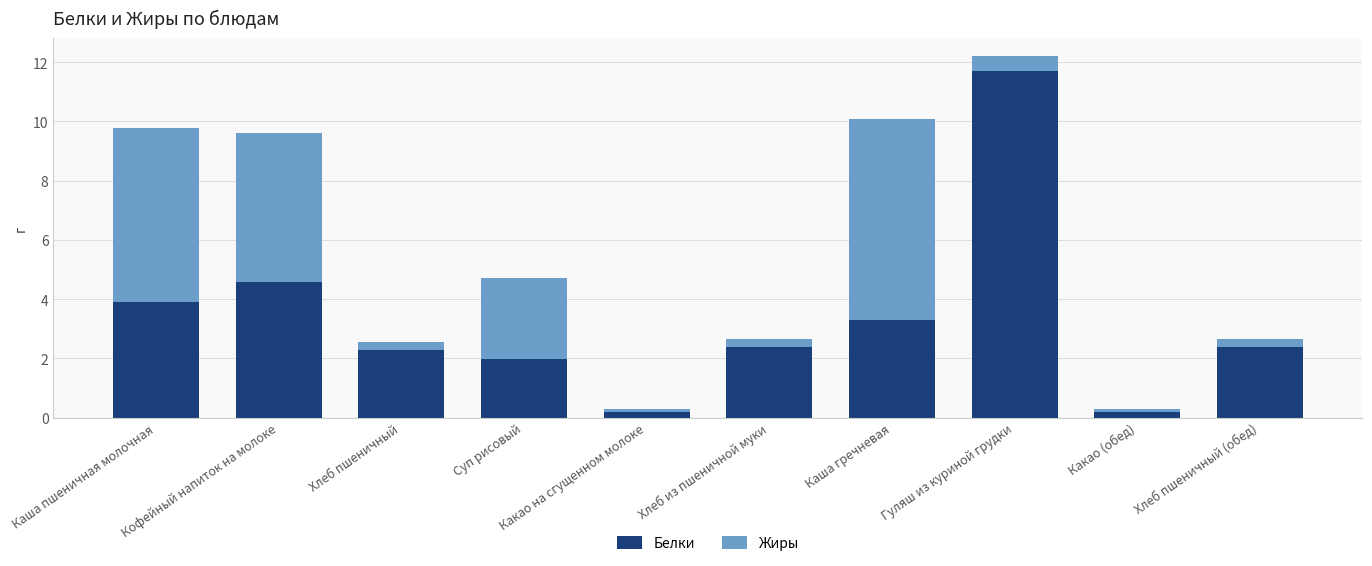

What is the total value across all series at Каша гречневая?

10.1